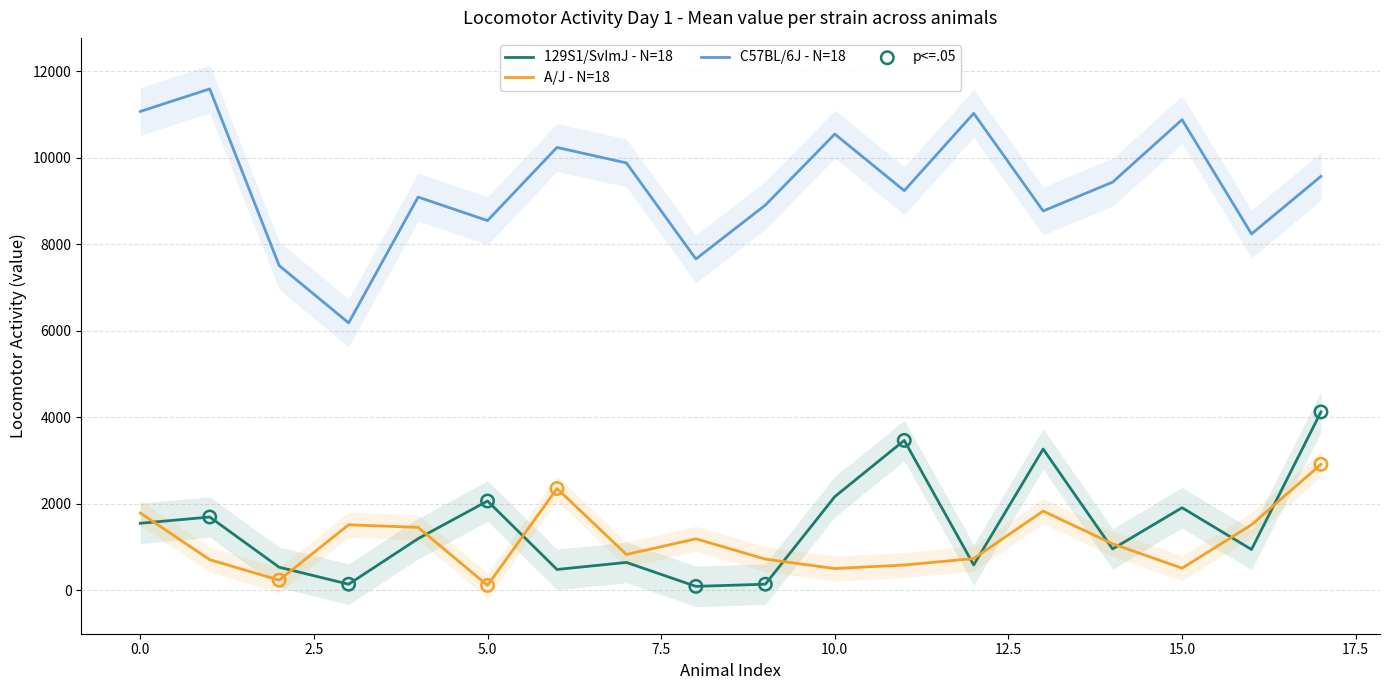

Which series contains the highest Y value?

C57BL/6J